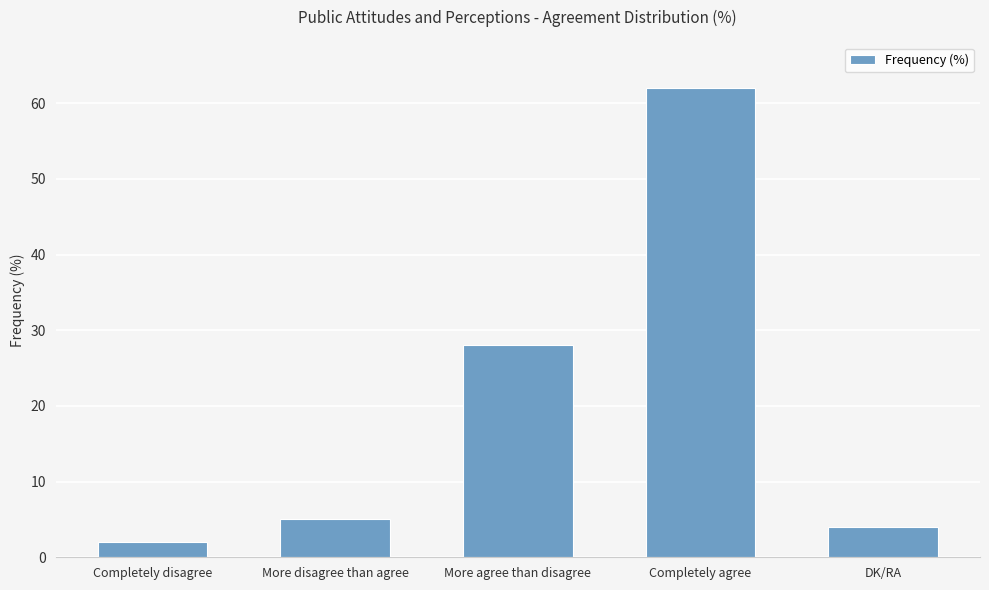

Is it true that the value at Completely disagree is 2?

True